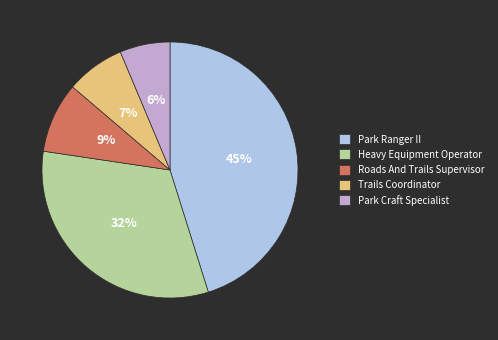

To the nearest percent, what is the difference between the largest and smallest slice percentages?

39%